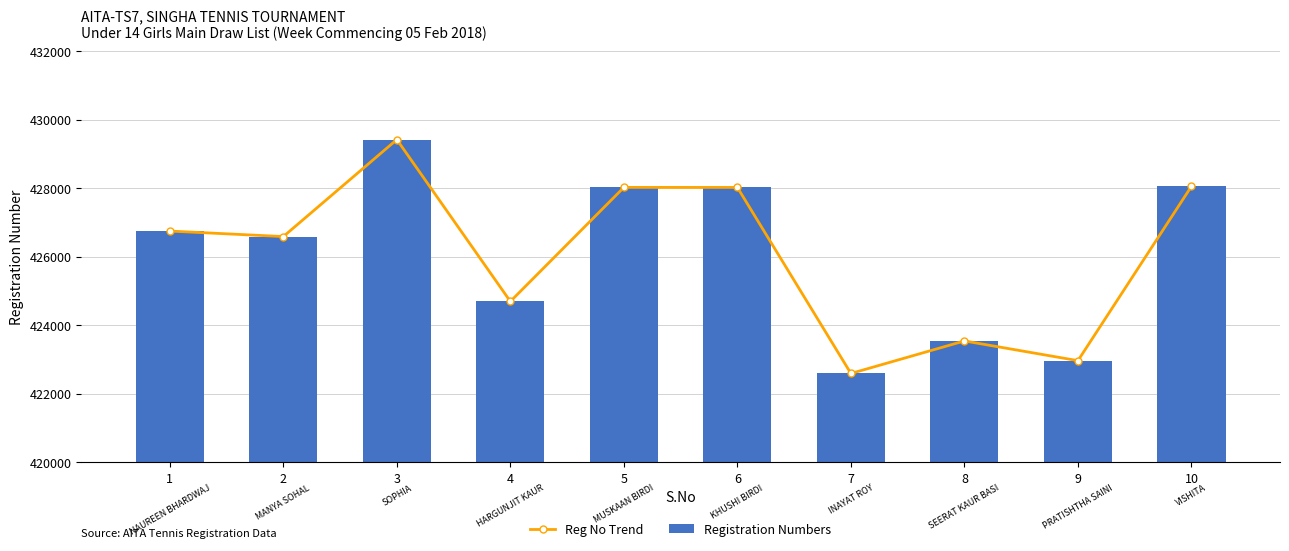

What is the difference between the maximum and minimum values in the Registration Numbers series?

6829